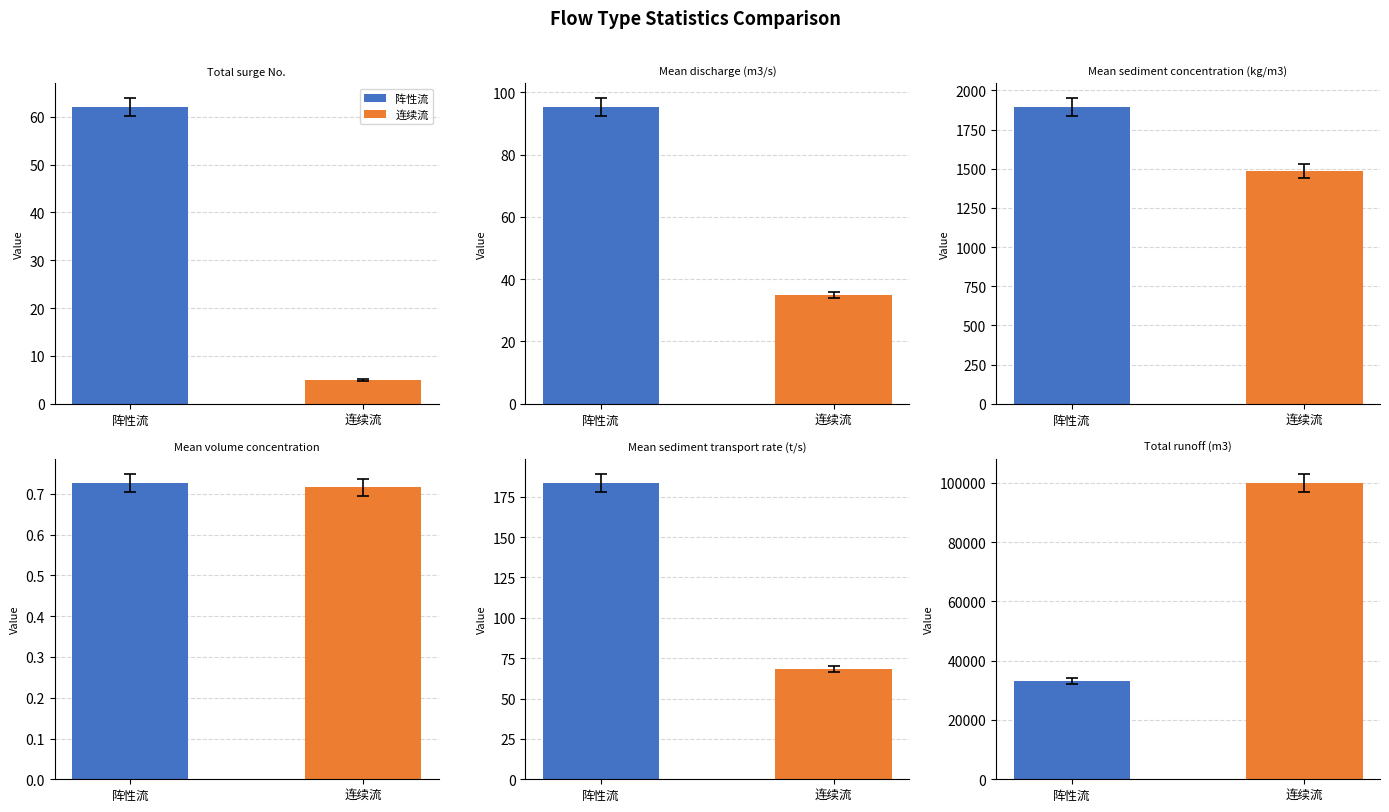

What is the value of the Mean sediment concentration (kg/m3) bar at the 2nd from the left?

1486.6